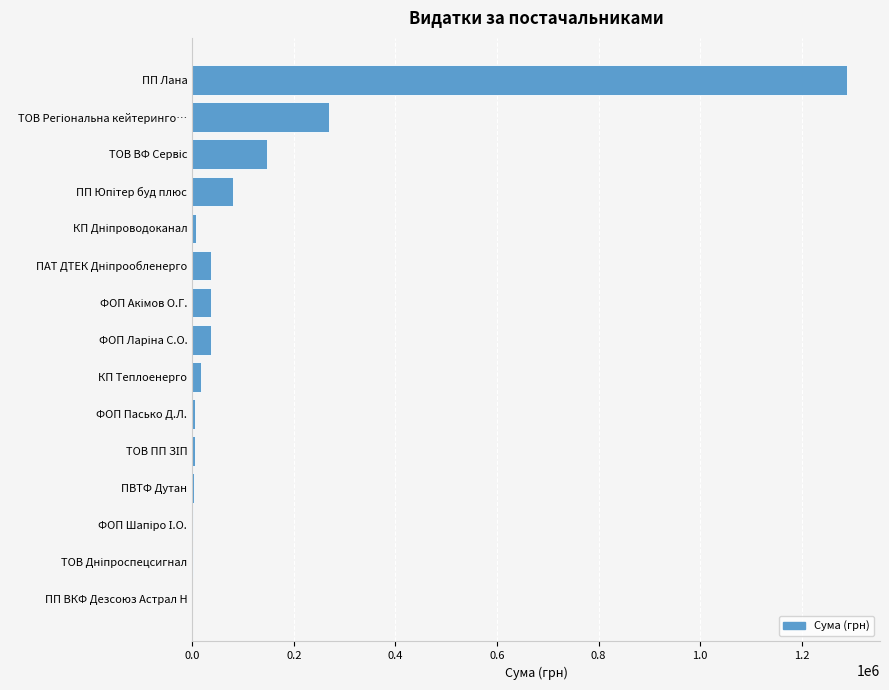

What is the average value?

129195.8